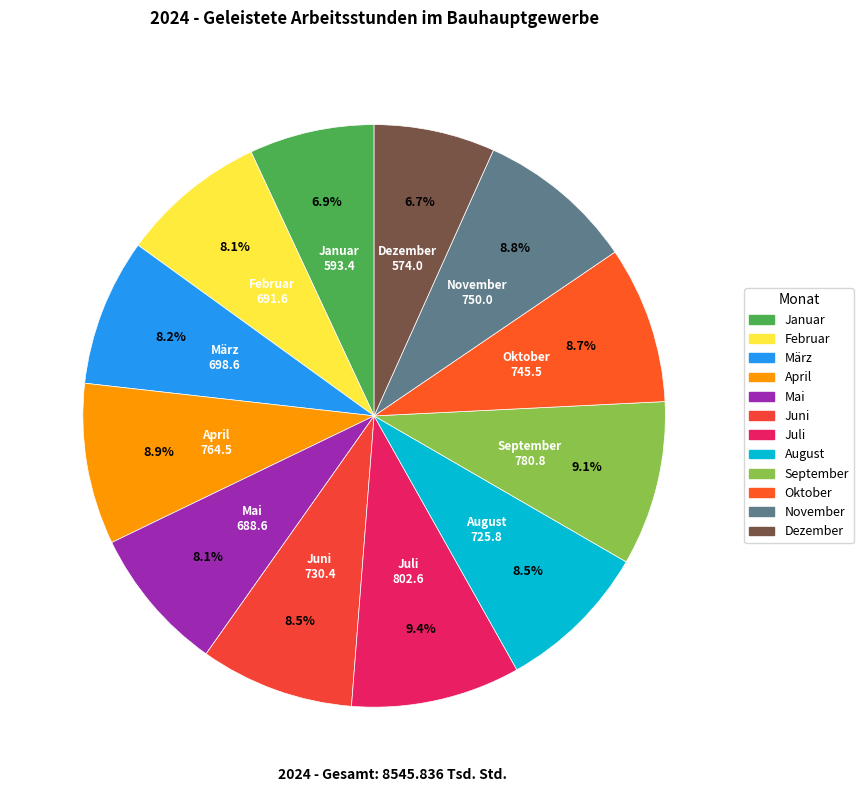

Approximately how many times larger is the value at Mai compared to Februar?

1.0